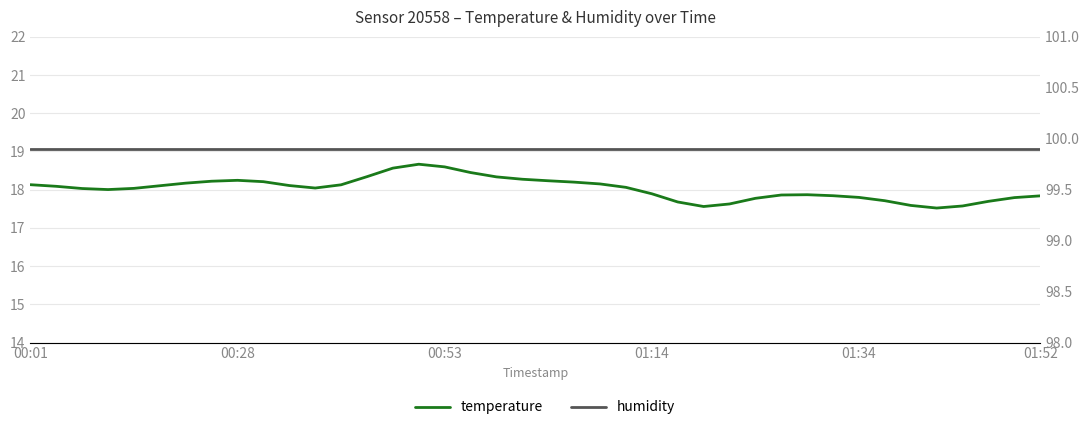

True or false: temperature has a value of 30.8 at 38.

False